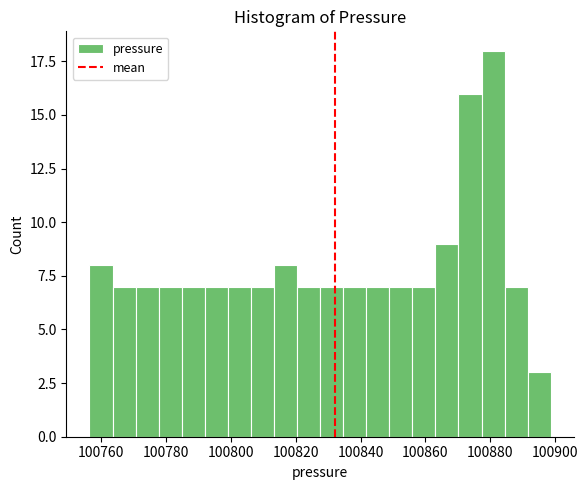

Read against the x-axis, roughly where is the centre of the tallest bar?

100880